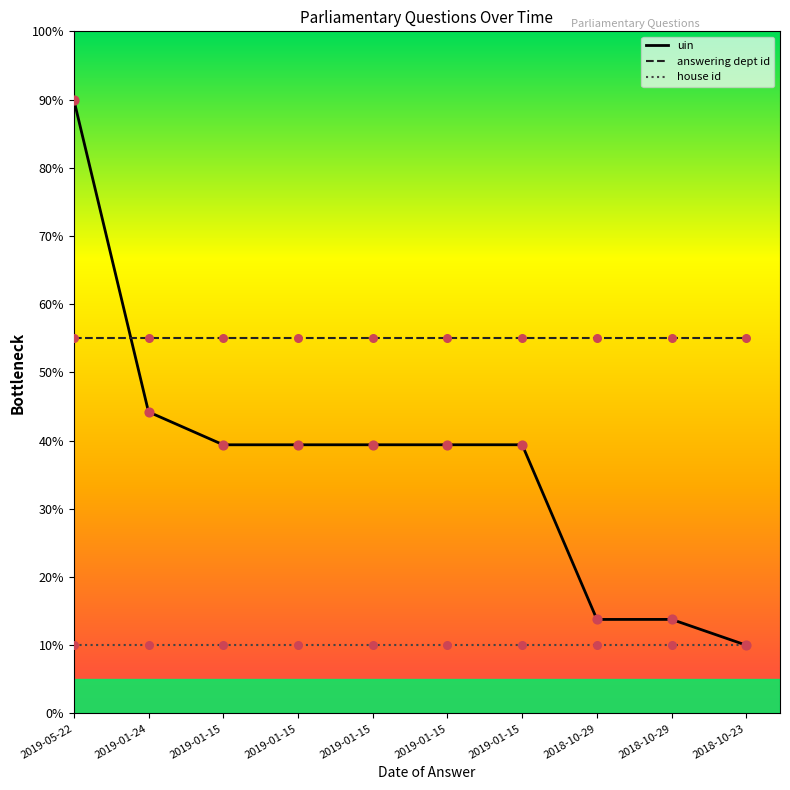

What is the total value across all series at 2019-01-15?

104.4